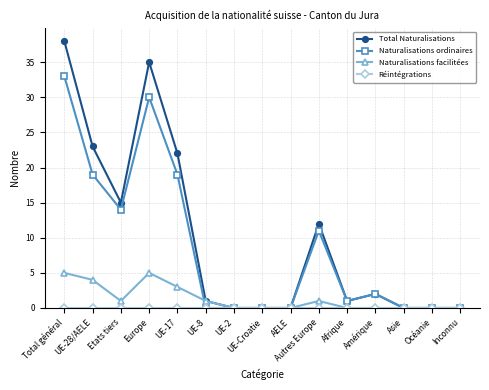

What is the label of the 9th point from the right?

UE-2